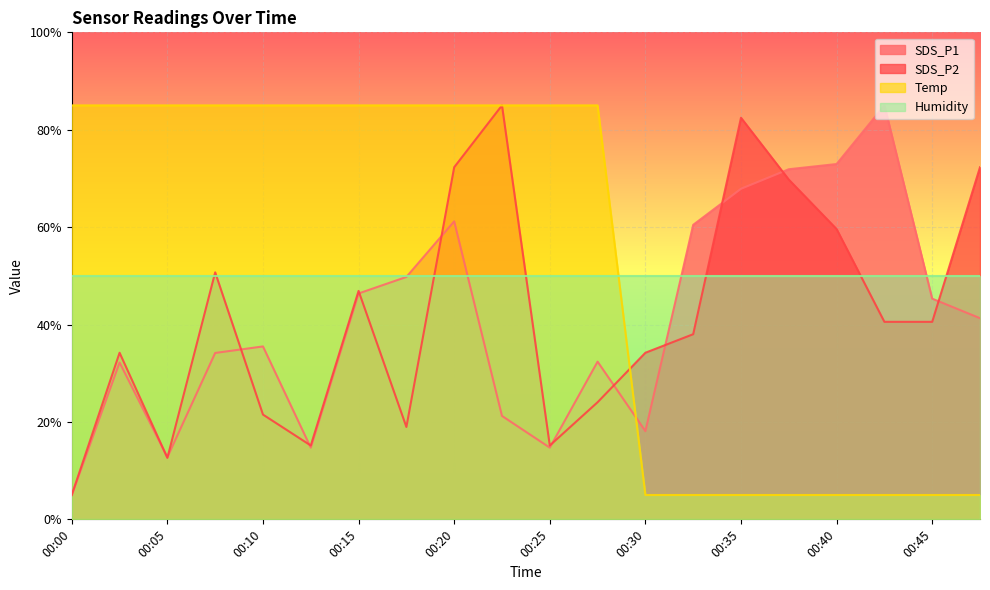

How many lines are shown in the chart?

4